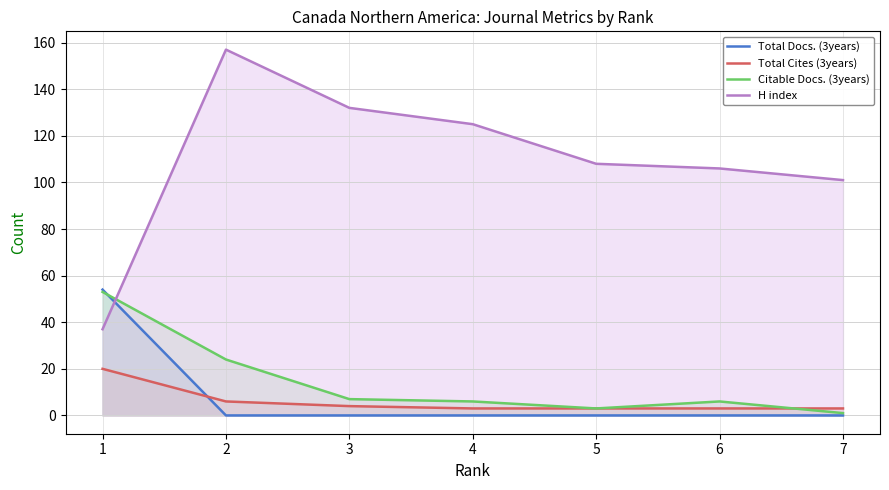

Reading left to right, transcribe all the data shown in this chart.

Total Docs. (3years): 1=54	2=0	3=0	4=0	5=0	6=0	7=0
Total Cites (3years): 1=20	2=6	3=4	4=3	5=3	6=3	7=3
Citable Docs. (3years): 1=53	2=24	3=7	4=6	5=3	6=6	7=1
H index: 1=37	2=157	3=132	4=125	5=108	6=106	7=101